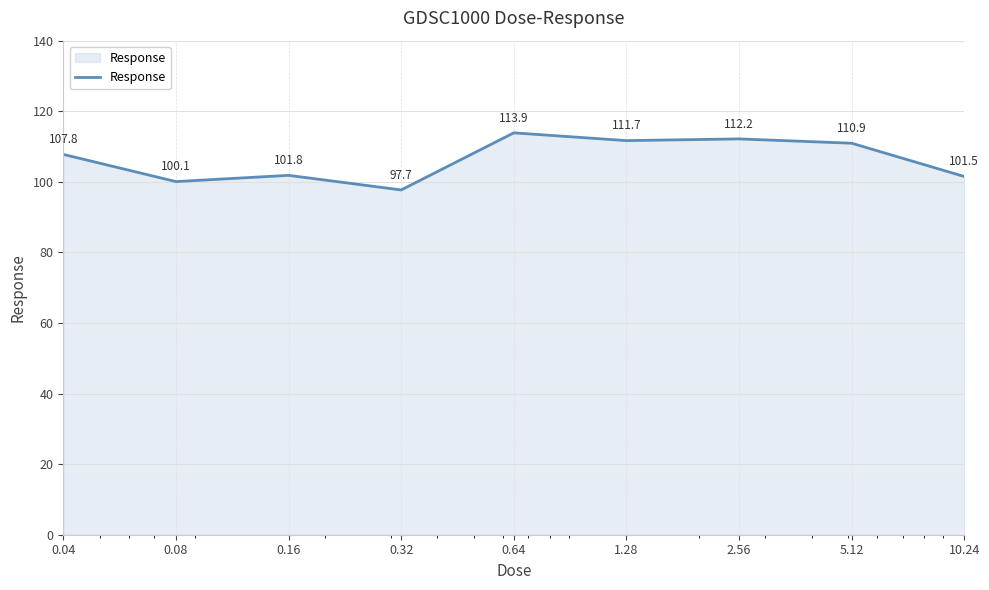

What is the difference between the maximum and minimum values?

16.2